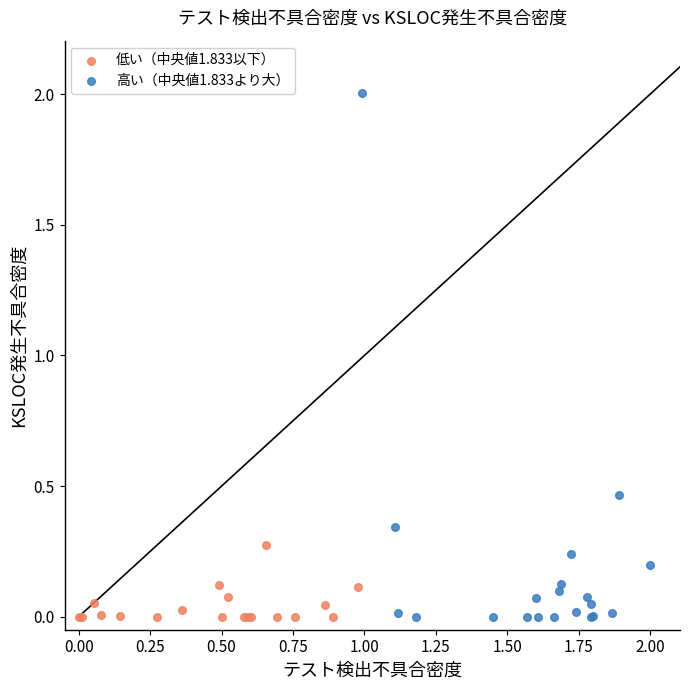

Which series contains the highest Y value?

高い（中央値1.833より大）